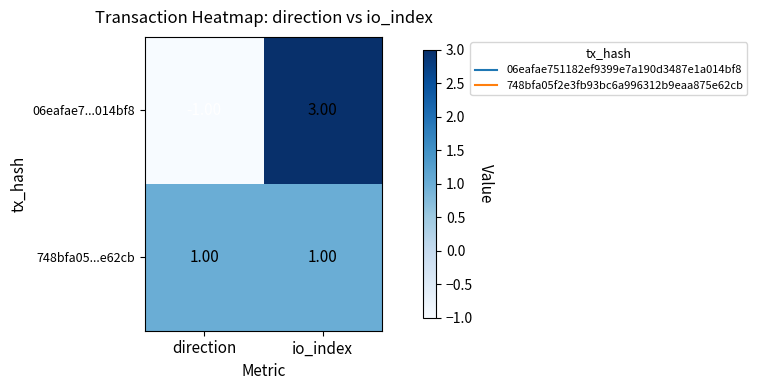

What is the difference between the maximum and minimum values in the 06eafae7...014bf8 series?

4